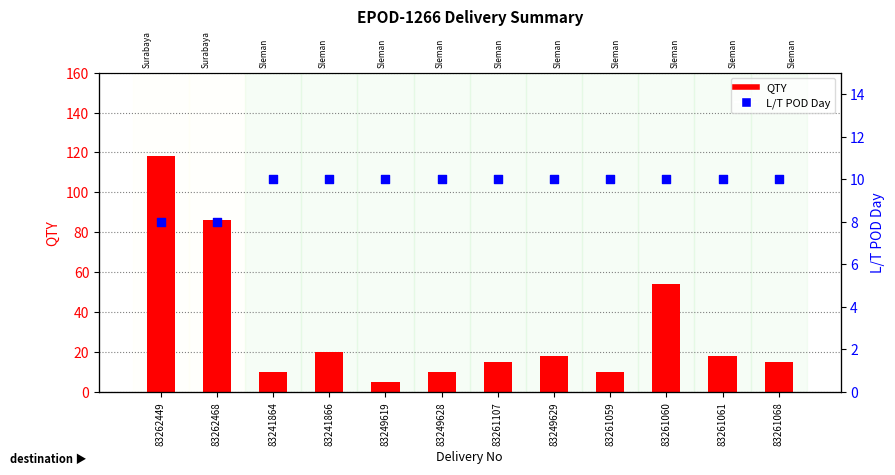

Is the value of QTY at 83261068 greater than the value of L/T POD Day at 83262449?

Yes